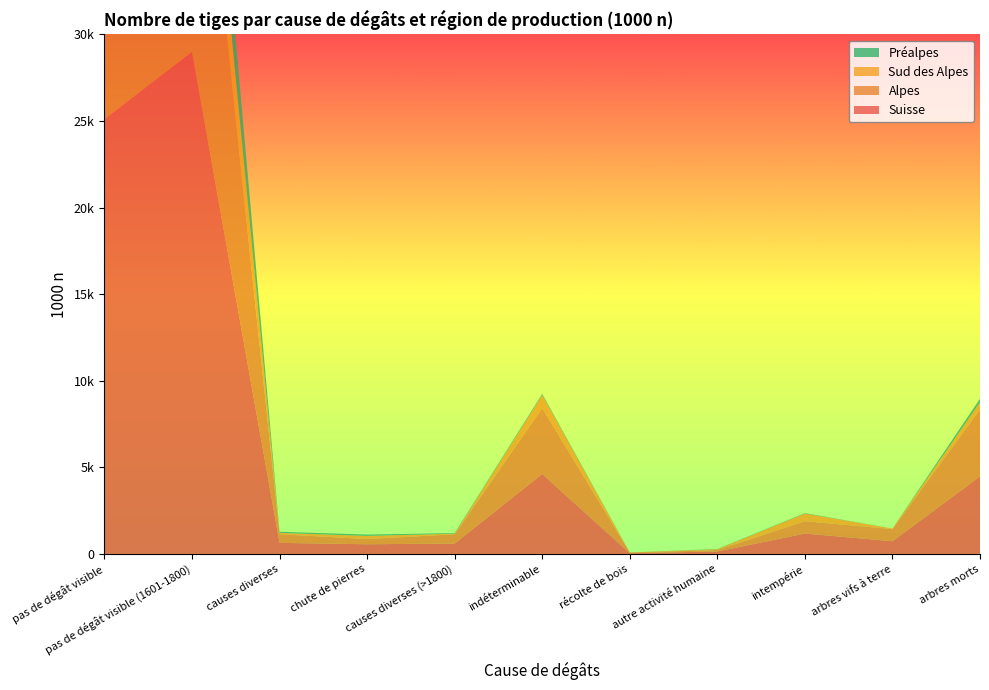

Reading left to right, what are all the values shown in this chart?

Suisse: pas de dégât visible=25114	pas de dégât visible (1601-1800)=28995	causes diverses=639	chute de pierres=559	causes diverses (>1800)=601	indéterminable=4620	récolte de bois=44	autre activité humaine=142	intempérie=1178	arbres vifs à terre=733	arbres morts=4481
Alpes: pas de dégât visible=20234	pas de dégât visible (1601-1800)=19977	causes diverses=501	chute de pierres=299	causes diverses (>1800)=534	indéterminable=3797	récolte de bois=44	autre activité humaine=81	intempérie=710	arbres vifs à terre=701	arbres morts=3864
Sud des Alpes: pas de dégât visible=4383	pas de dégât visible (1601-1800)=4819	causes diverses=76	chute de pierres=186	causes diverses (>1800)=33	indéterminable=754	récolte de bois=0	autre activité humaine=47	intempérie=444	arbres vifs à terre=32	arbres morts=412
Préalpes: pas de dégât visible=497	pas de dégât visible (1601-1800)=4198	causes diverses=63	chute de pierres=73	causes diverses (>1800)=35	indéterminable=69	récolte de bois=0	autre activité humaine=14	intempérie=24	arbres vifs à terre=0	arbres morts=205